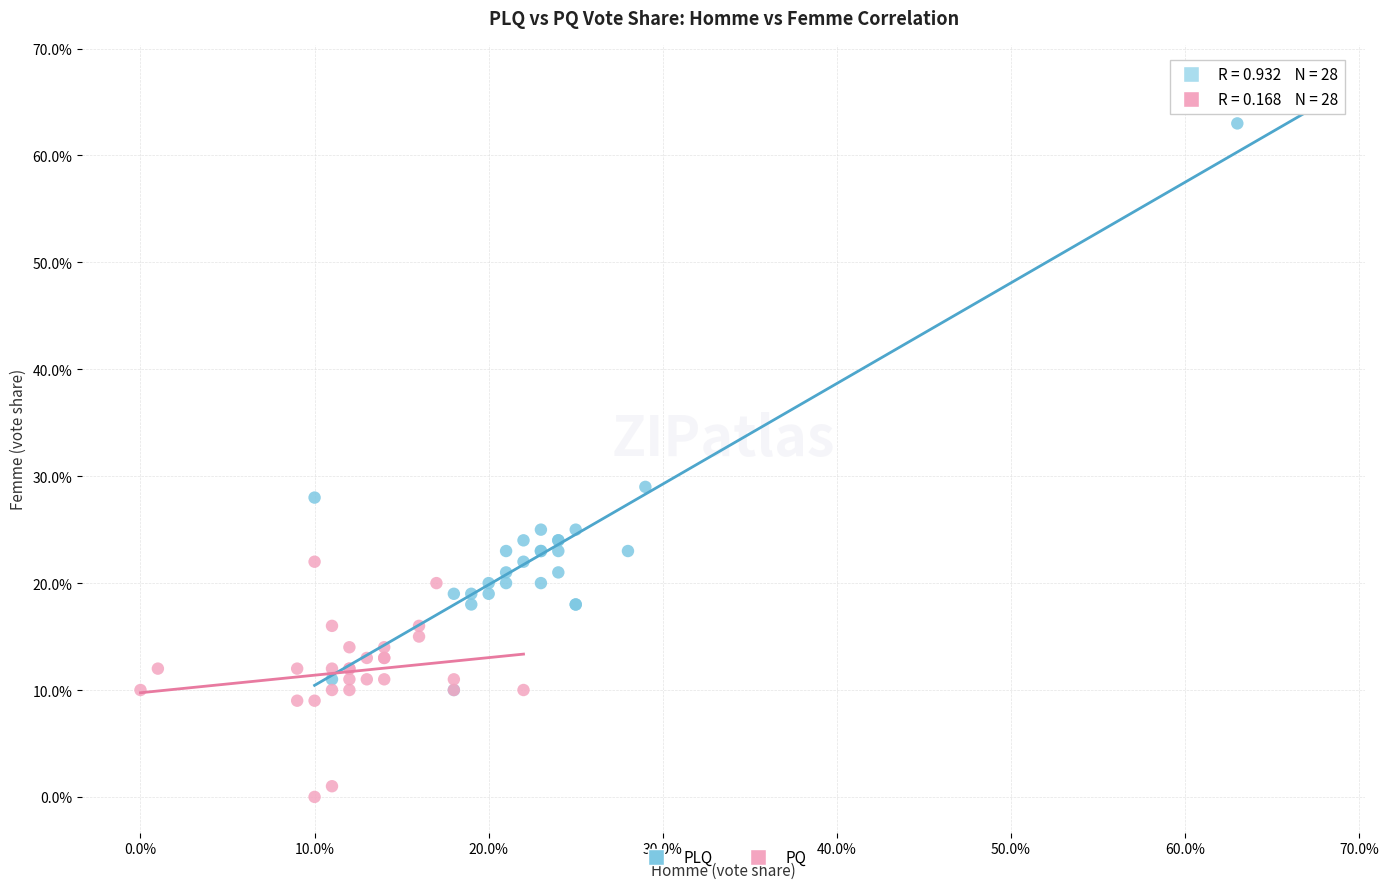

Which series has the widest spread of Y values?

PLQ